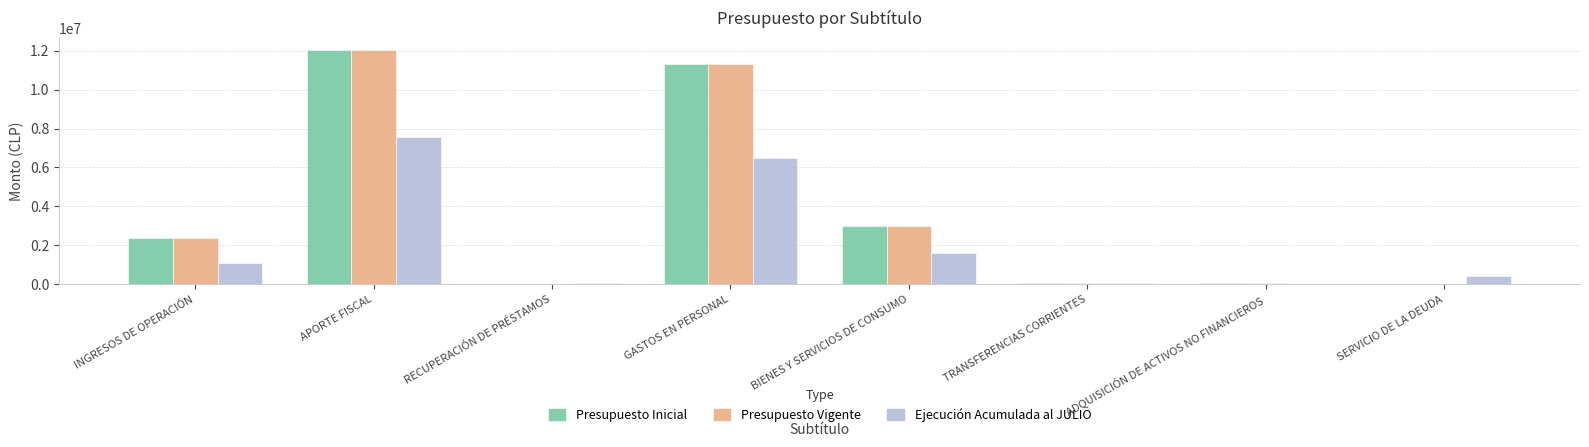

Where is Presupuesto Vigente nearest to the value 6024714?

BIENES Y SERVICIOS DE CONSUMO